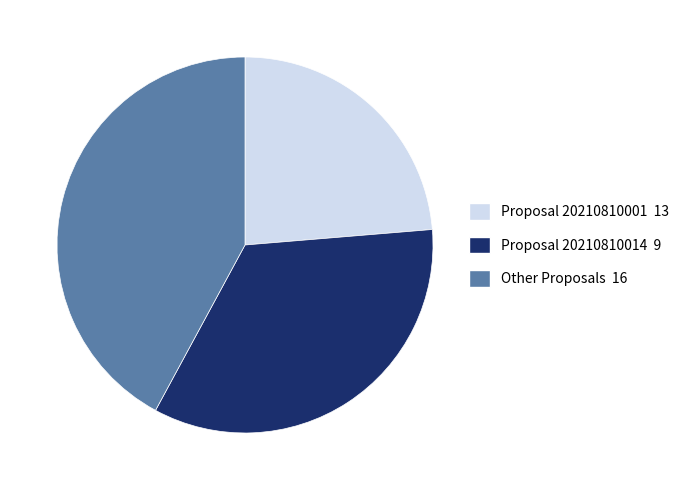

Is there any slice that represents more than half of the pie?

No